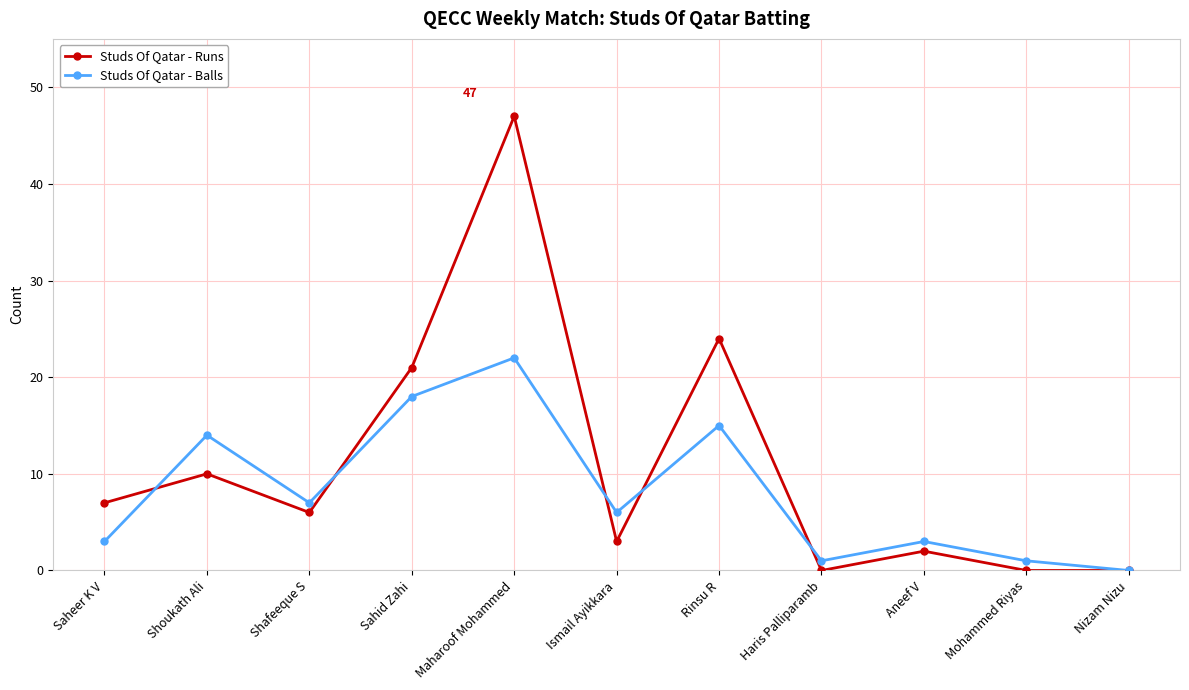

Where do Studs Of Qatar - Runs and Studs Of Qatar - Balls first cross each other?

Saheer K V and Shoukath Ali